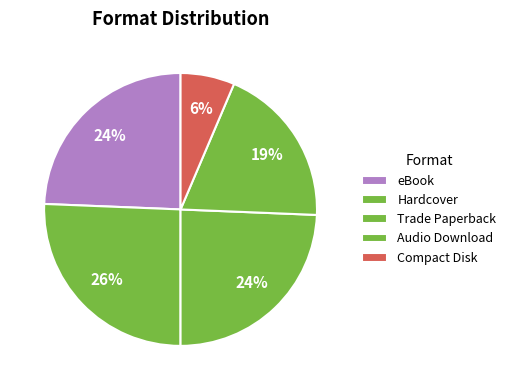

To the nearest percent, what is the combined percentage of Hardcover and Compact Disk?

32%